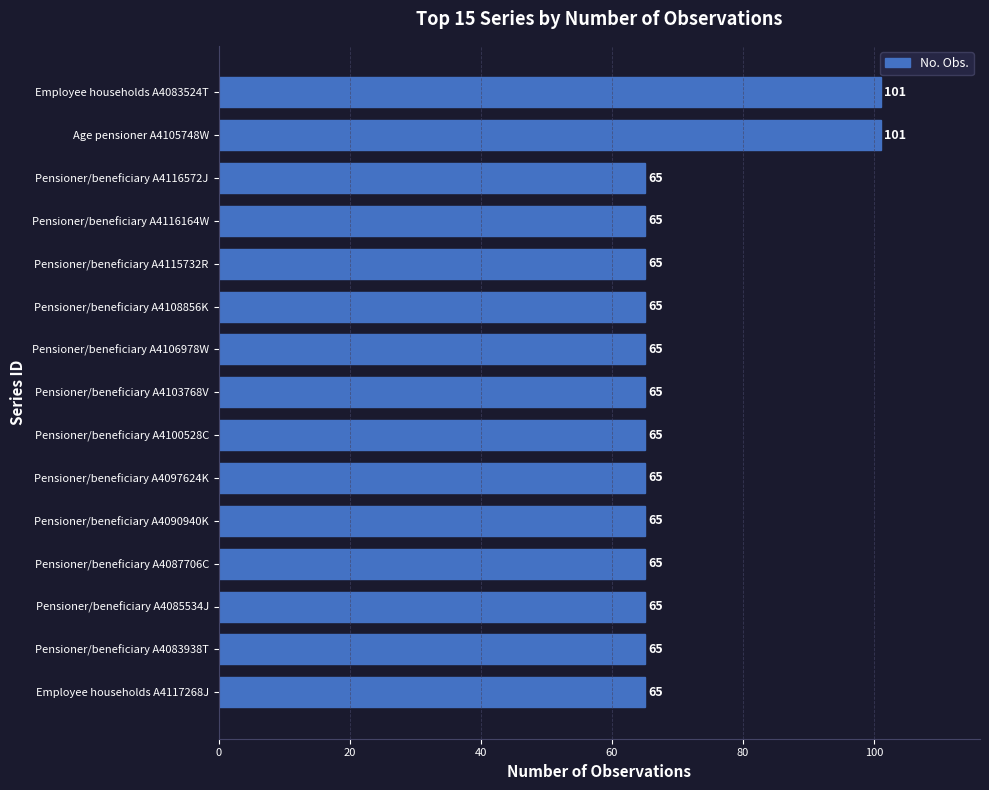

What is the approximate value at Pensioner/beneficiary A4108856K, to the nearest 5?

65